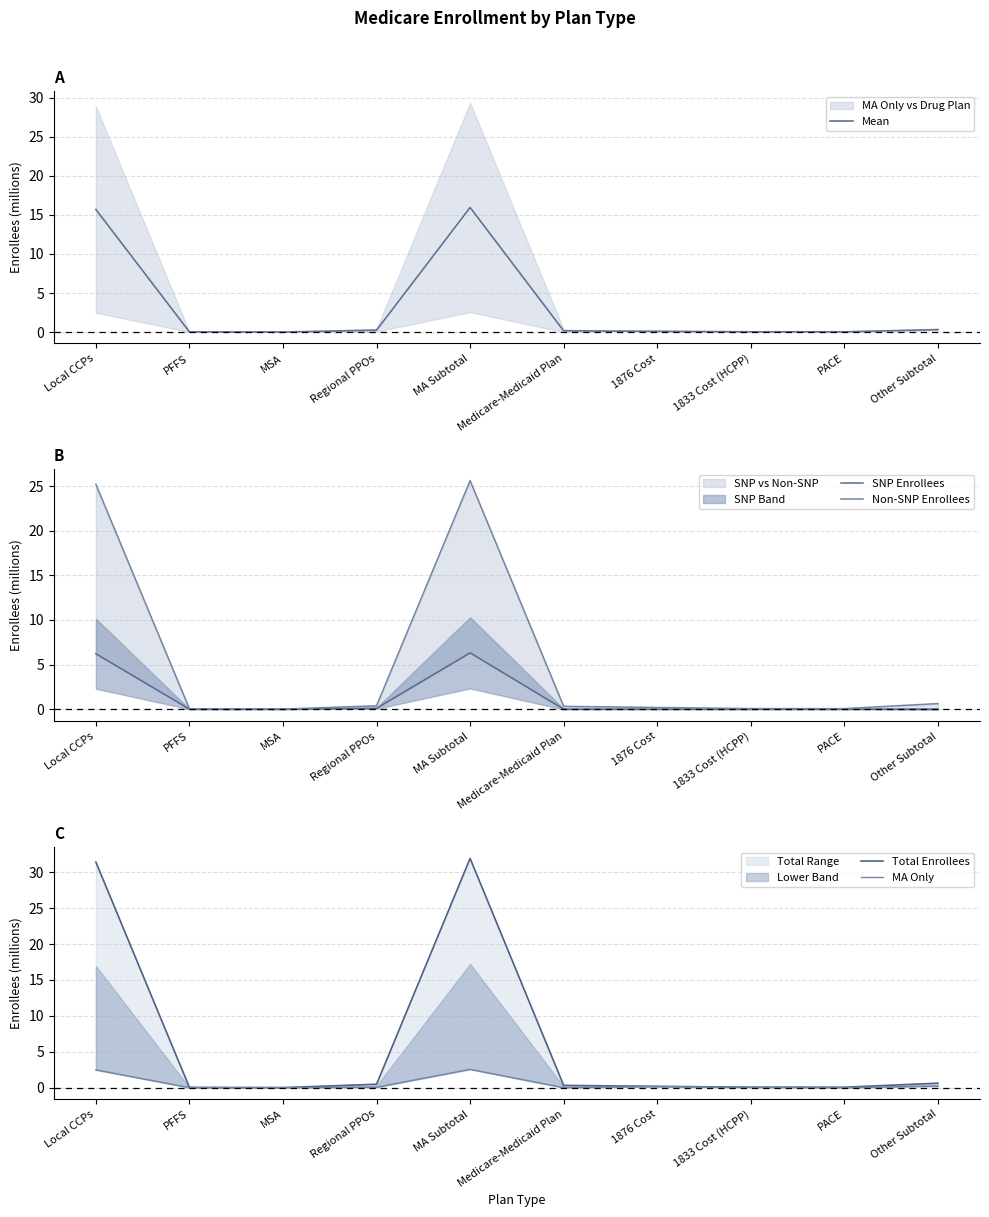

What is the sum of the SNP Enrollees values at Regional PPOs and Local CCPs?

6.3